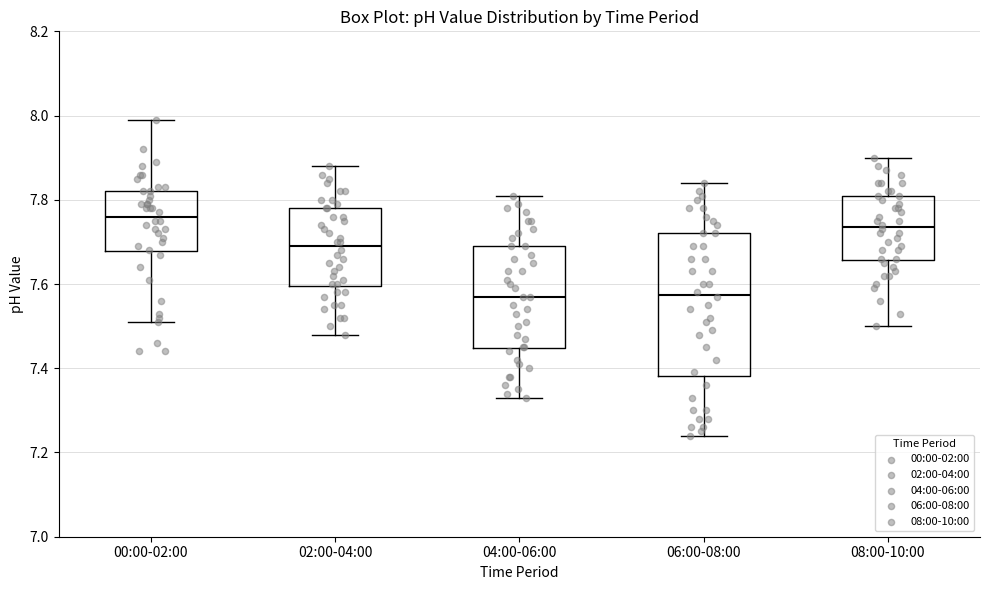

Reading left to right, transcribe this box plot: for each box, give where its median line is, the range the box spans, and where its two whiskers end, as read against the y-axis. The values are not printed on the chart, so give them approximately, as read against the axis.

00:00-02:00: median 7.76, box 7.68 to 7.82, whiskers 7.52 to 8.00
02:00-04:00: median 7.70, box 7.60 to 7.78, whiskers 7.48 to 7.88
04:00-06:00: median 7.58, box 7.44 to 7.70, whiskers 7.34 to 7.82
06:00-08:00: median 7.58, box 7.38 to 7.72, whiskers 7.24 to 7.84
08:00-10:00: median 7.74, box 7.66 to 7.82, whiskers 7.50 to 7.90